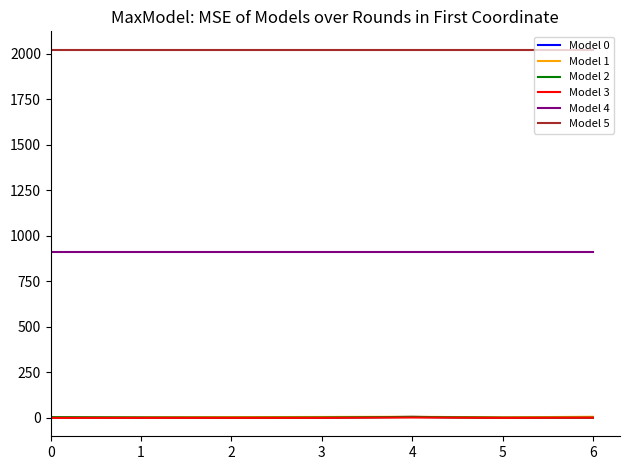

True or false: Model 4 and Model 2 cross at least once.

False